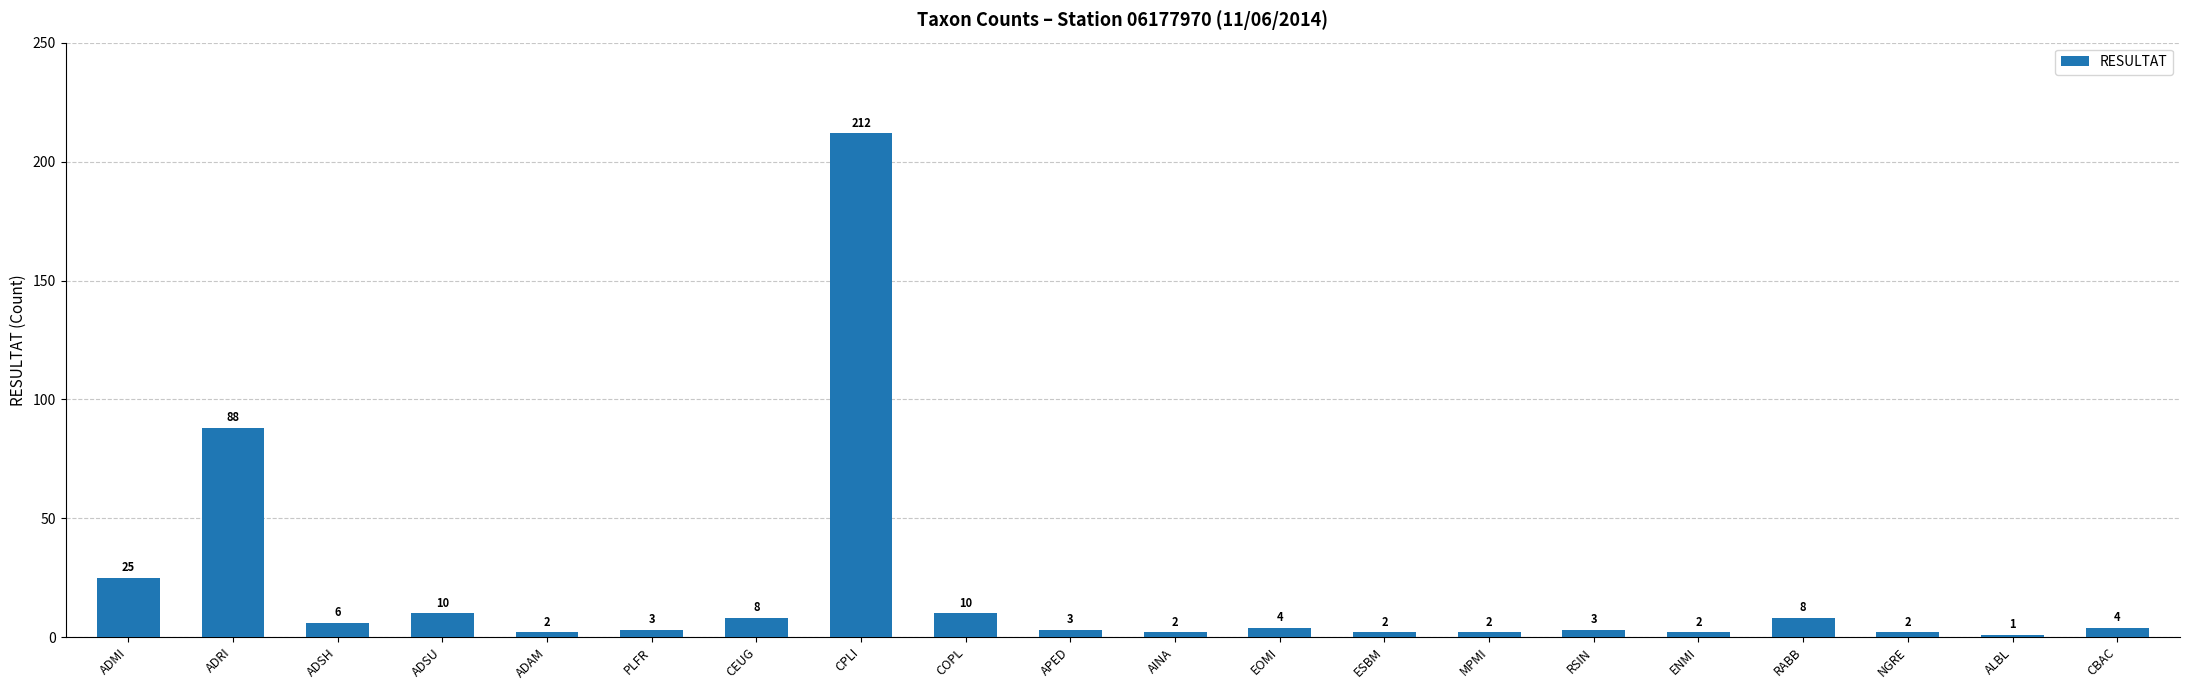

Between AINA and CBAC, which is larger?

CBAC